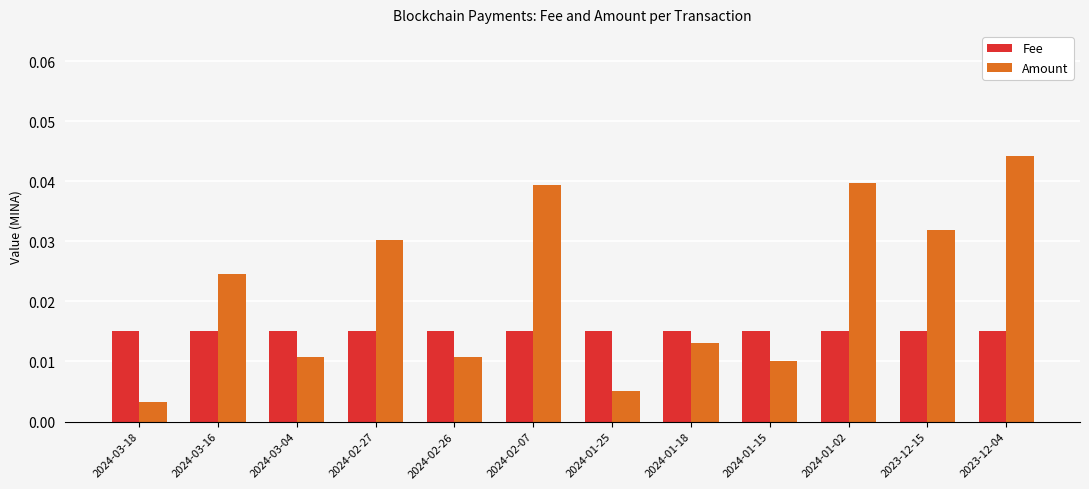

Which series changed the most between 2023-12-15 and 2023-12-04?

Amount